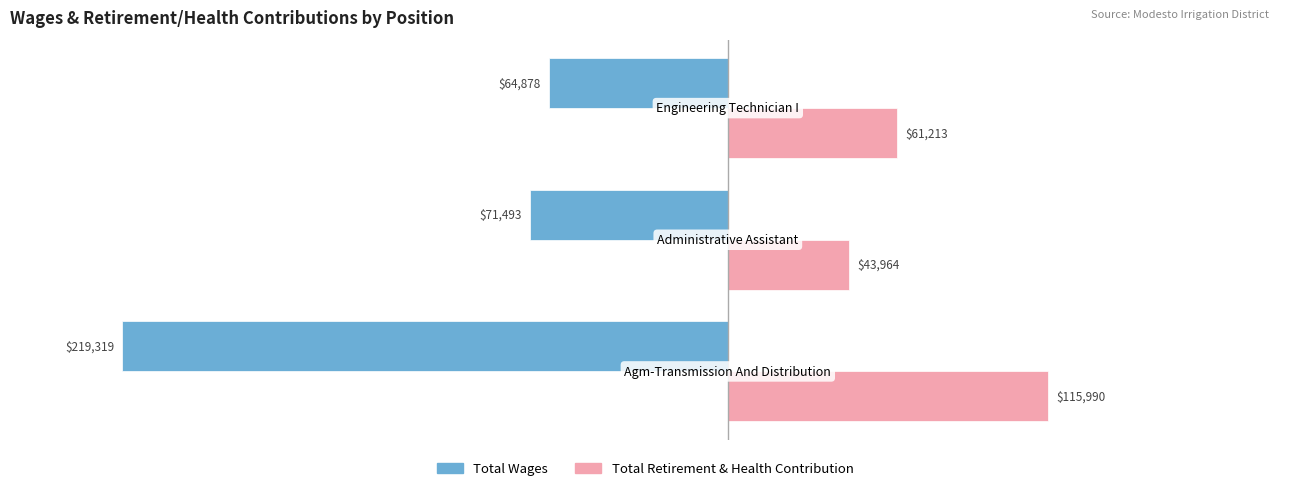

What is the maximum value shown in the chart?

115990